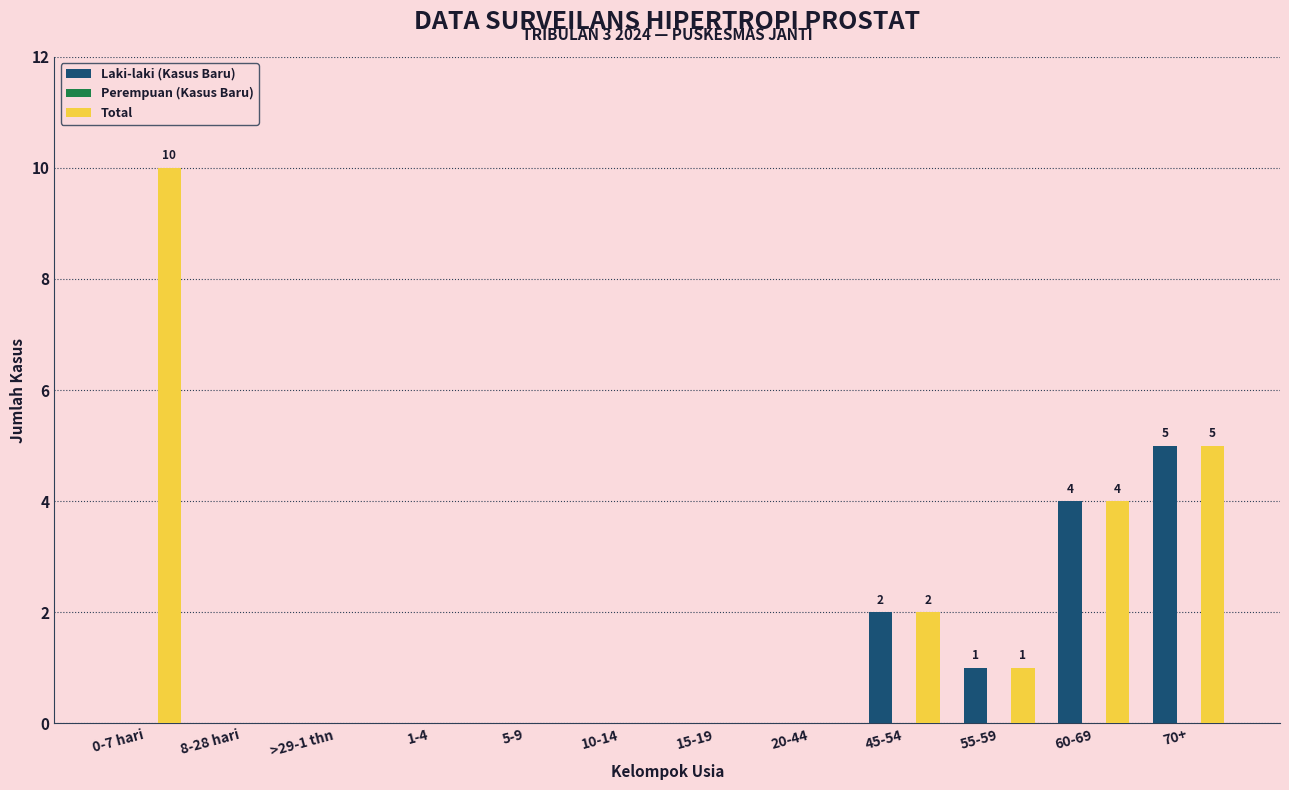

Count the Laki-laki (Kasus Baru) values in the range 0 to 2.

10